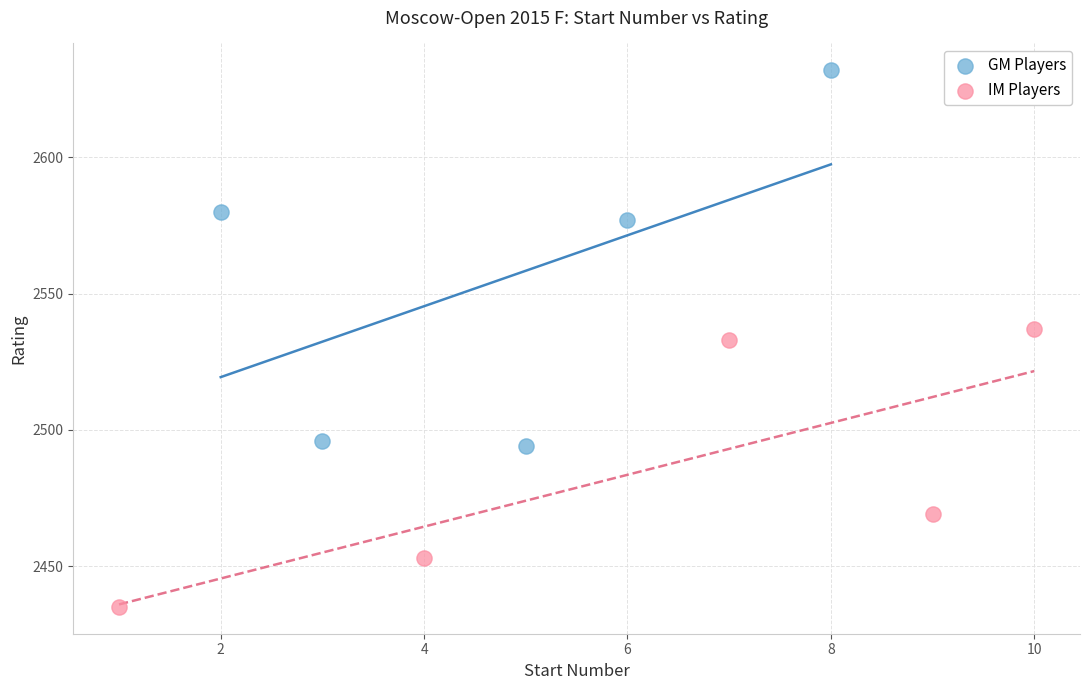

Which series contains the highest Y value?

GM Players